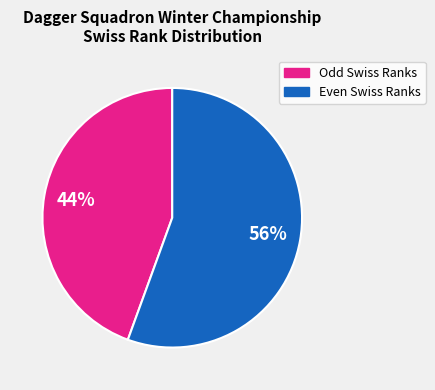

Which slice represents more than half of the pie?

Even Swiss Ranks